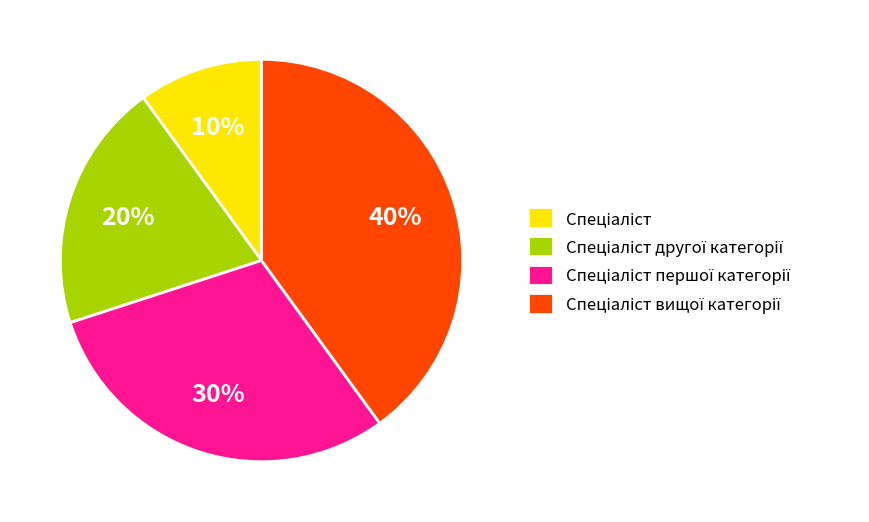

How many slices are in this pie chart?

4